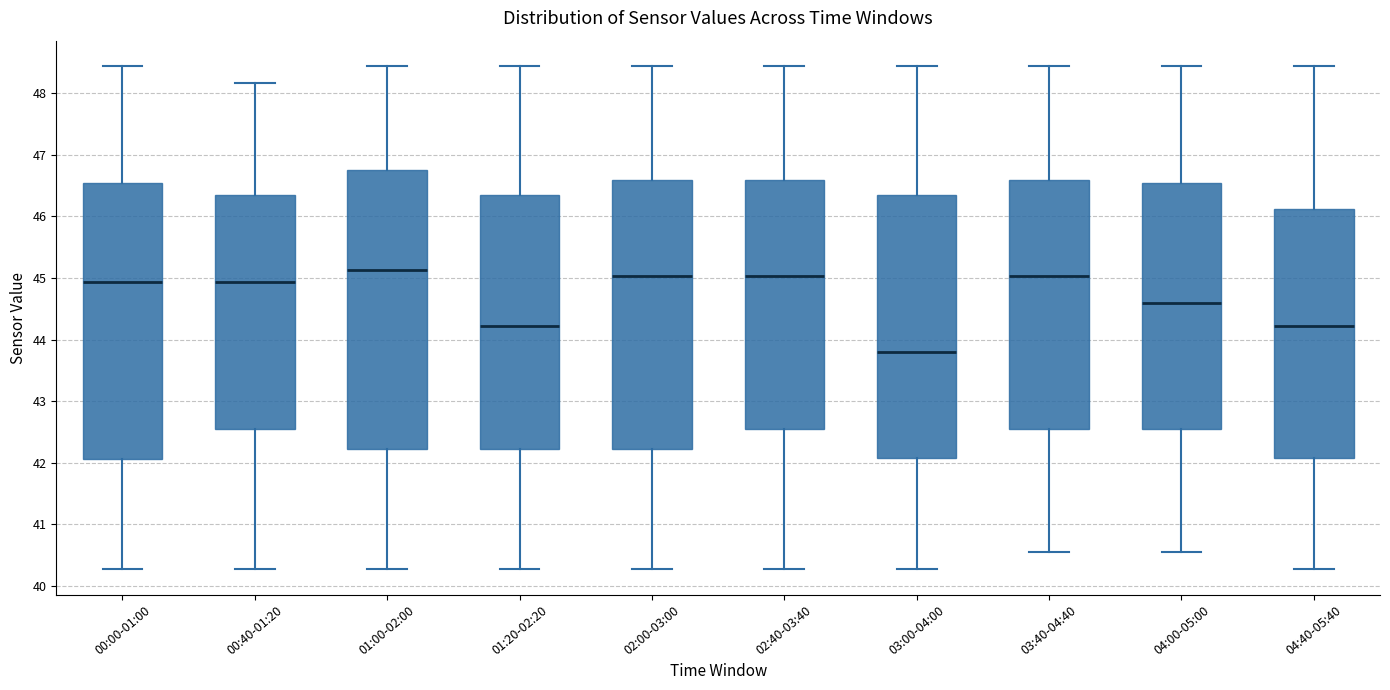

Reading left to right, transcribe this box plot: for each box, give where its median line is, the range the box spans, and where its two whiskers end, as read against the y-axis. The values are not printed on the chart, so give them approximately, as read against the axis.

00:00-01:00: median 44.9, box 42.1 to 46.5, whiskers 40.3 to 48.4
00:40-01:20: median 44.9, box 42.6 to 46.4, whiskers 40.3 to 48.2
01:00-02:00: median 45.1, box 42.2 to 46.8, whiskers 40.3 to 48.4
01:20-02:20: median 44.2, box 42.2 to 46.4, whiskers 40.3 to 48.4
02:00-03:00: median 45.0, box 42.2 to 46.6, whiskers 40.3 to 48.4
02:40-03:40: median 45.0, box 42.6 to 46.6, whiskers 40.3 to 48.4
03:00-04:00: median 43.8, box 42.1 to 46.4, whiskers 40.3 to 48.4
03:40-04:40: median 45.0, box 42.6 to 46.6, whiskers 40.6 to 48.4
04:00-05:00: median 44.6, box 42.6 to 46.5, whiskers 40.6 to 48.4
04:40-05:40: median 44.2, box 42.1 to 46.1, whiskers 40.3 to 48.4